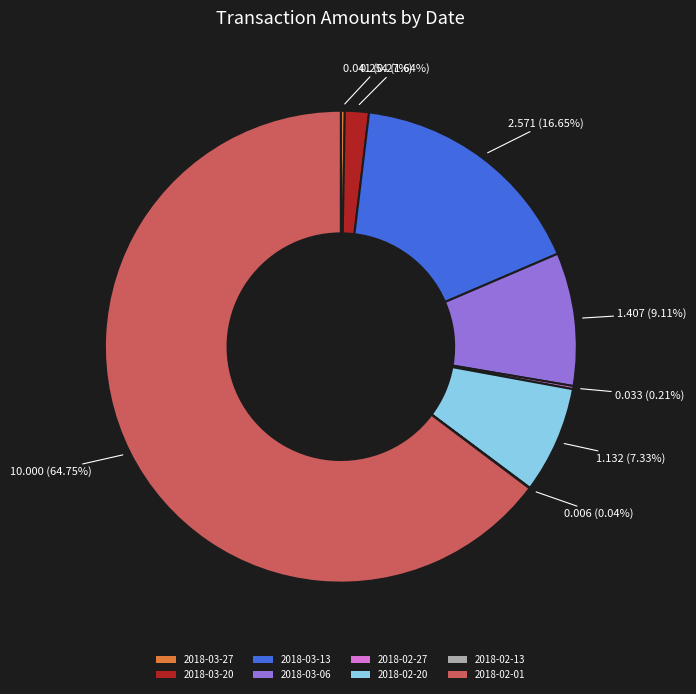

Which category accounts for the majority?

2018-02-01